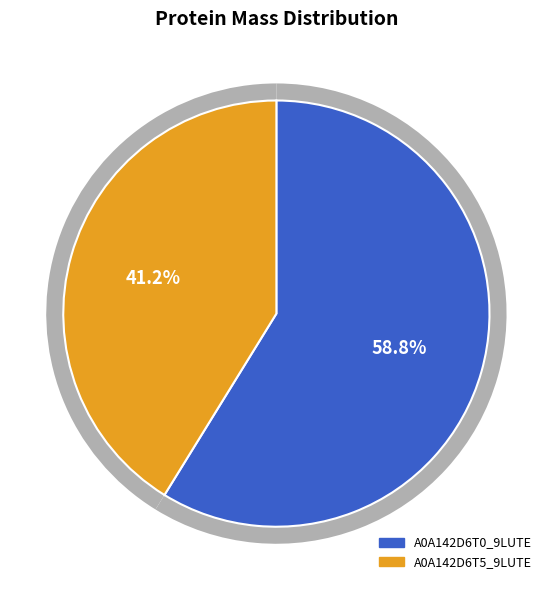

The A0A142D6T0_9LUTE slice represents 59% of the pie. True or false?

True